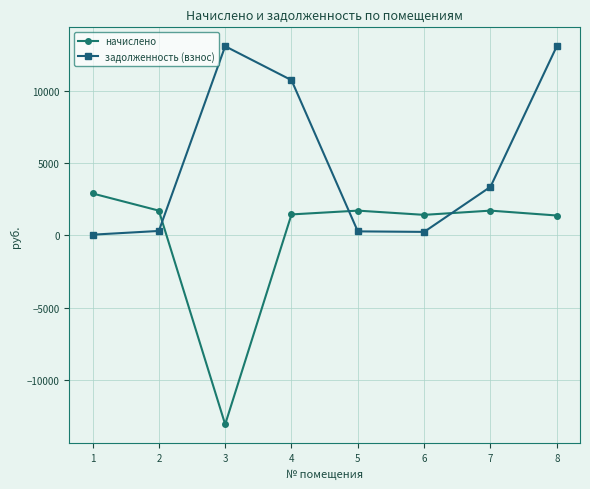

Rank the series at 6 from lowest to highest value.

задолженность (взнос), начислено